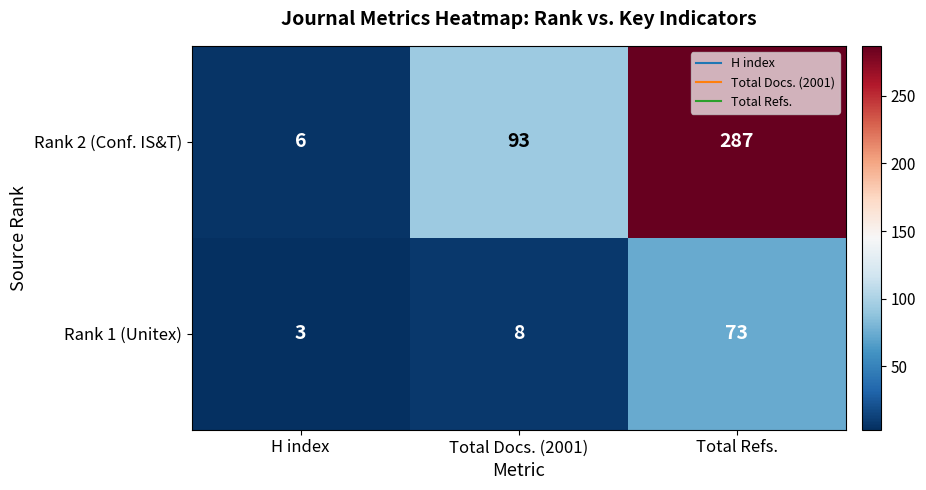

Which series has the largest total across all categories?

Rank 2 (Conf. IS&T)